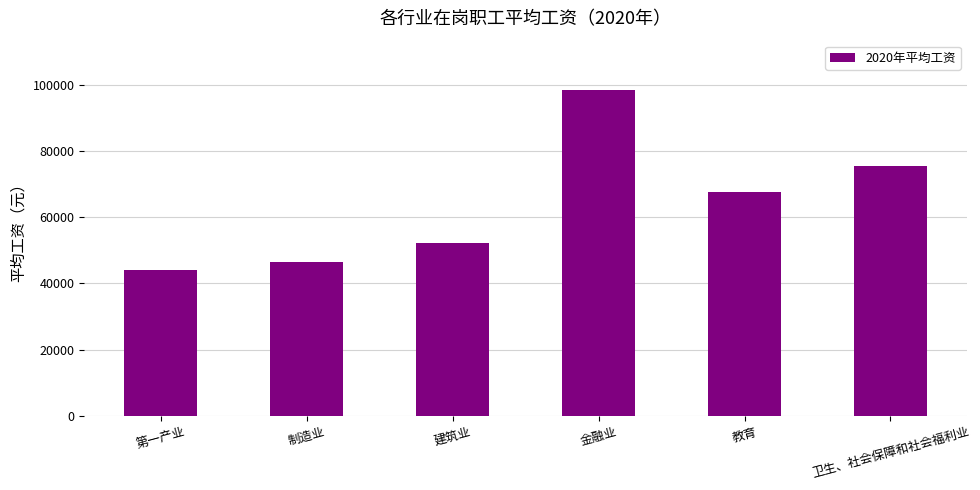

Which has a higher value, 建筑业 or 第一产业?

建筑业